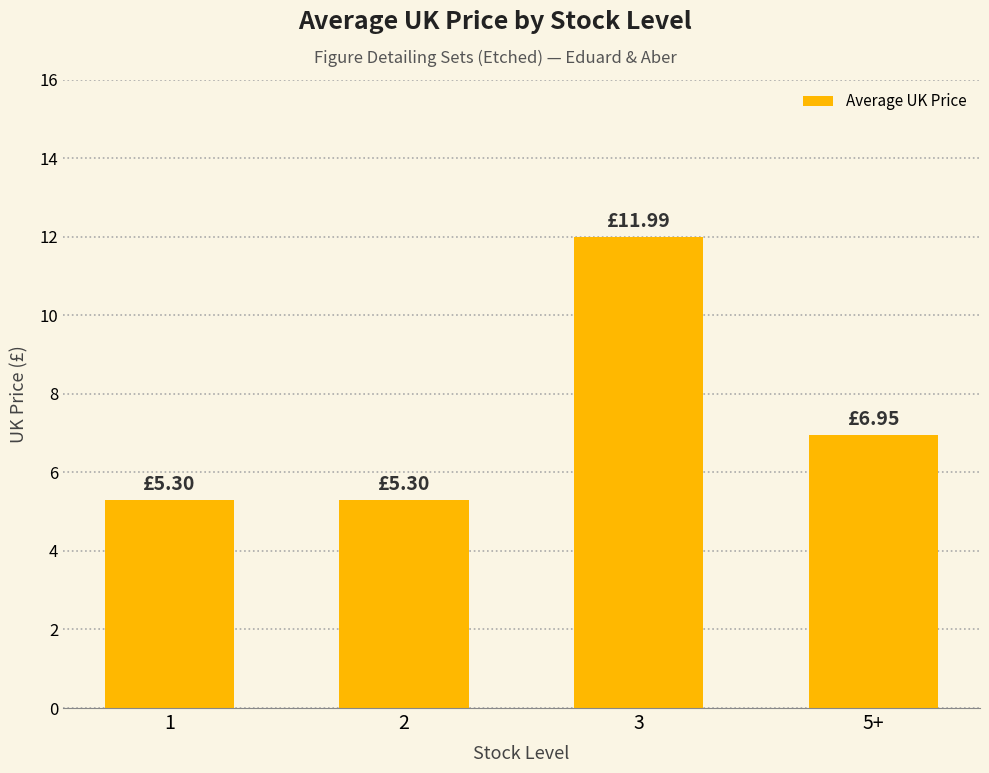

How many distinct data groups are displayed?

1